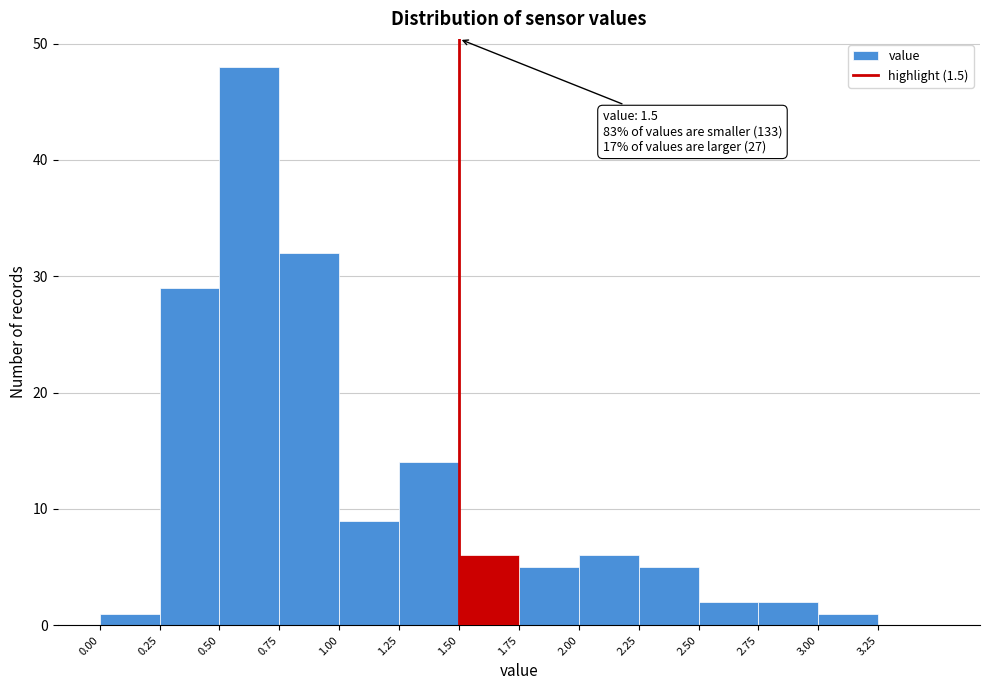

Which range on the x-axis has the tallest bar?

0.50 to 0.75